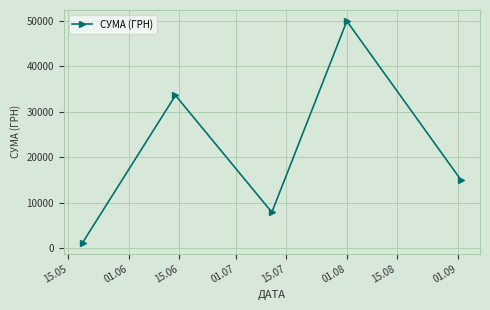

What is the sum of all values?

107743.1